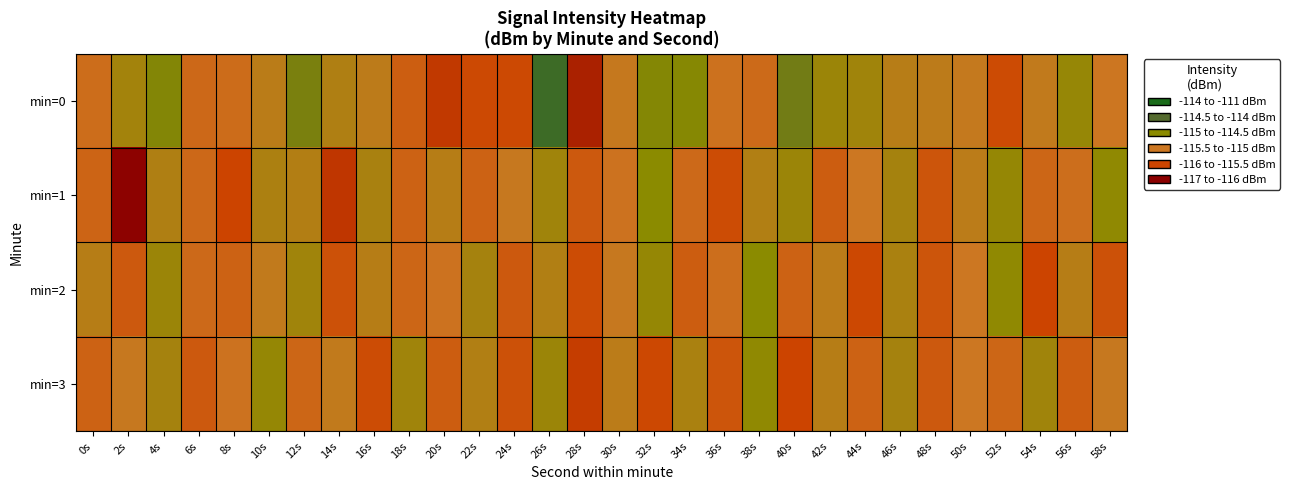

Which series has the largest total across all categories?

min=0